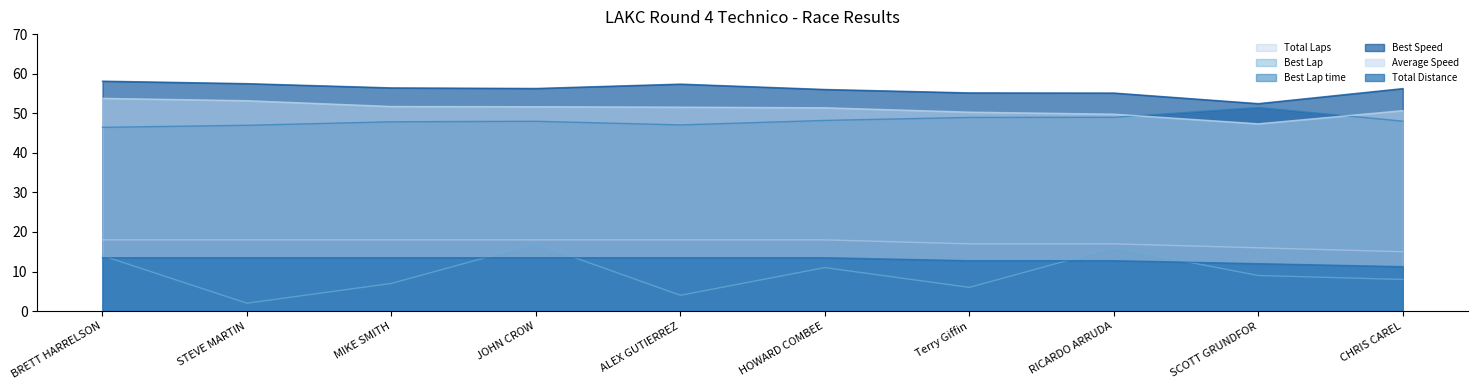

How many lines are shown in the chart?

6